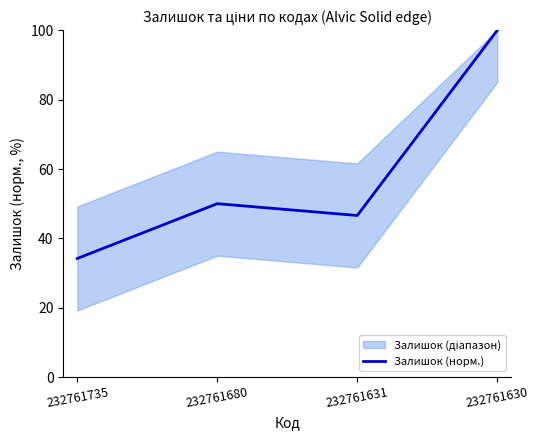

Reading left to right, extract all data points from this chart.

34.2	50.0	46.6	100.0